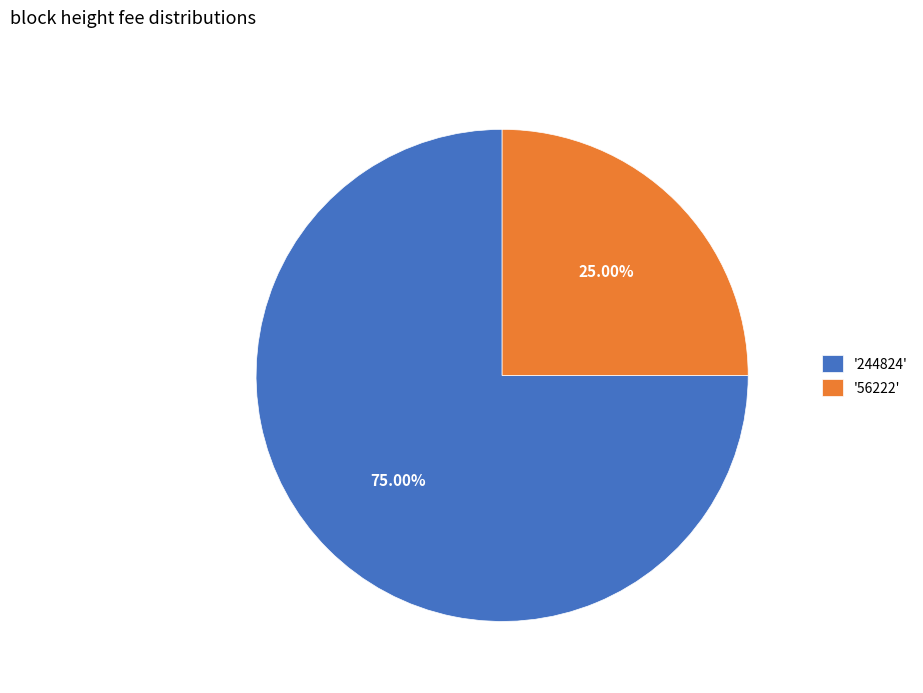

How many segments does this pie chart have?

2